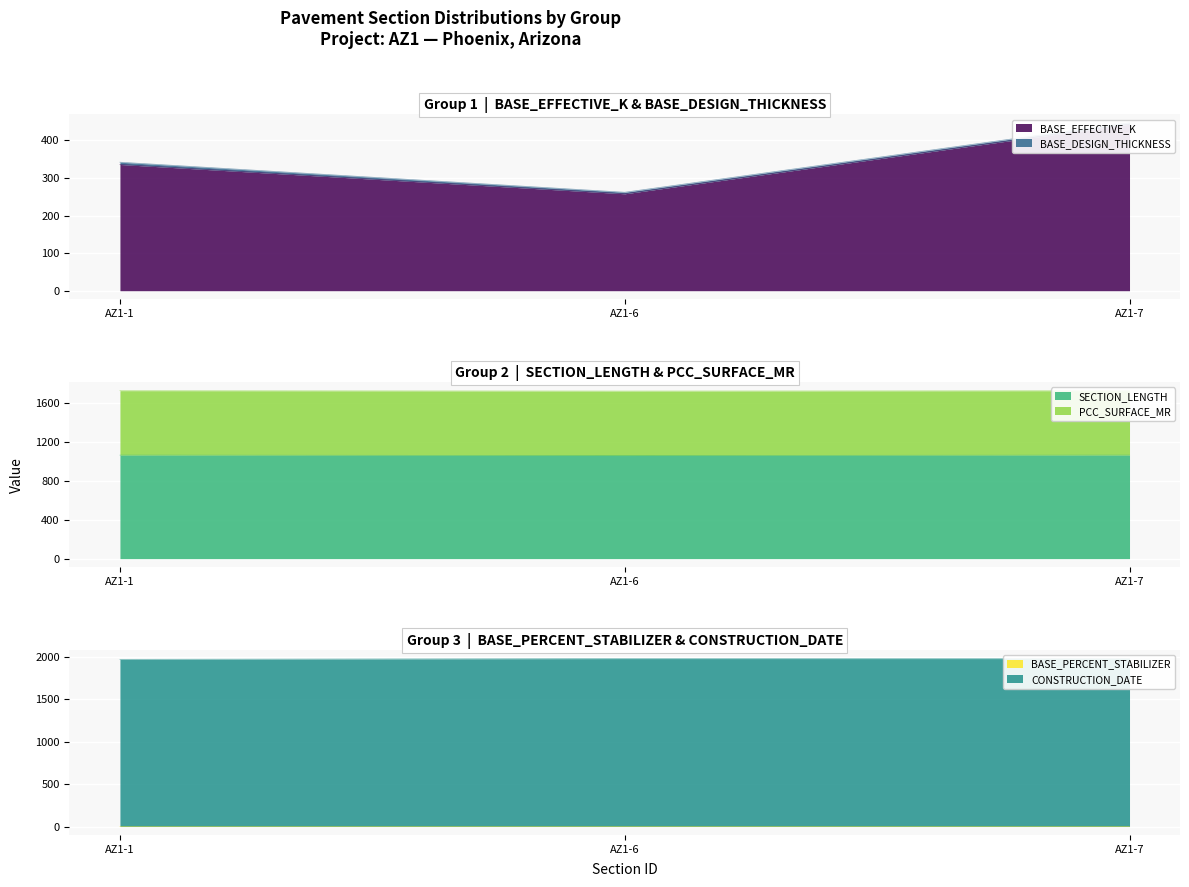

What is the minimum value for SECTION_LENGTH?

1059